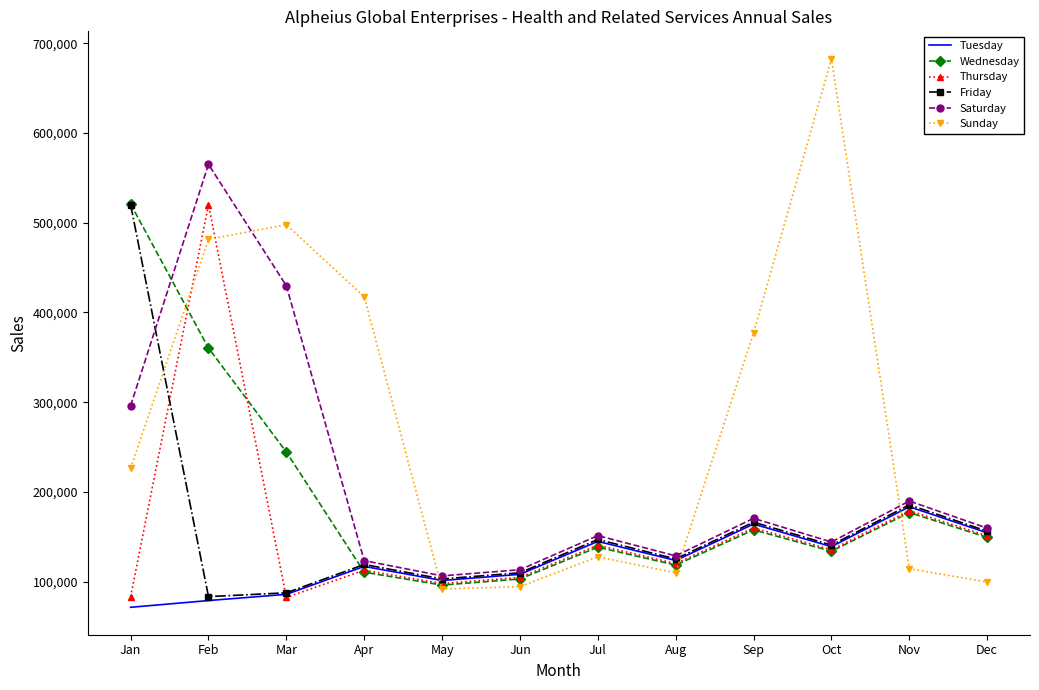

Which series has the largest range (max minus min)?

Sunday